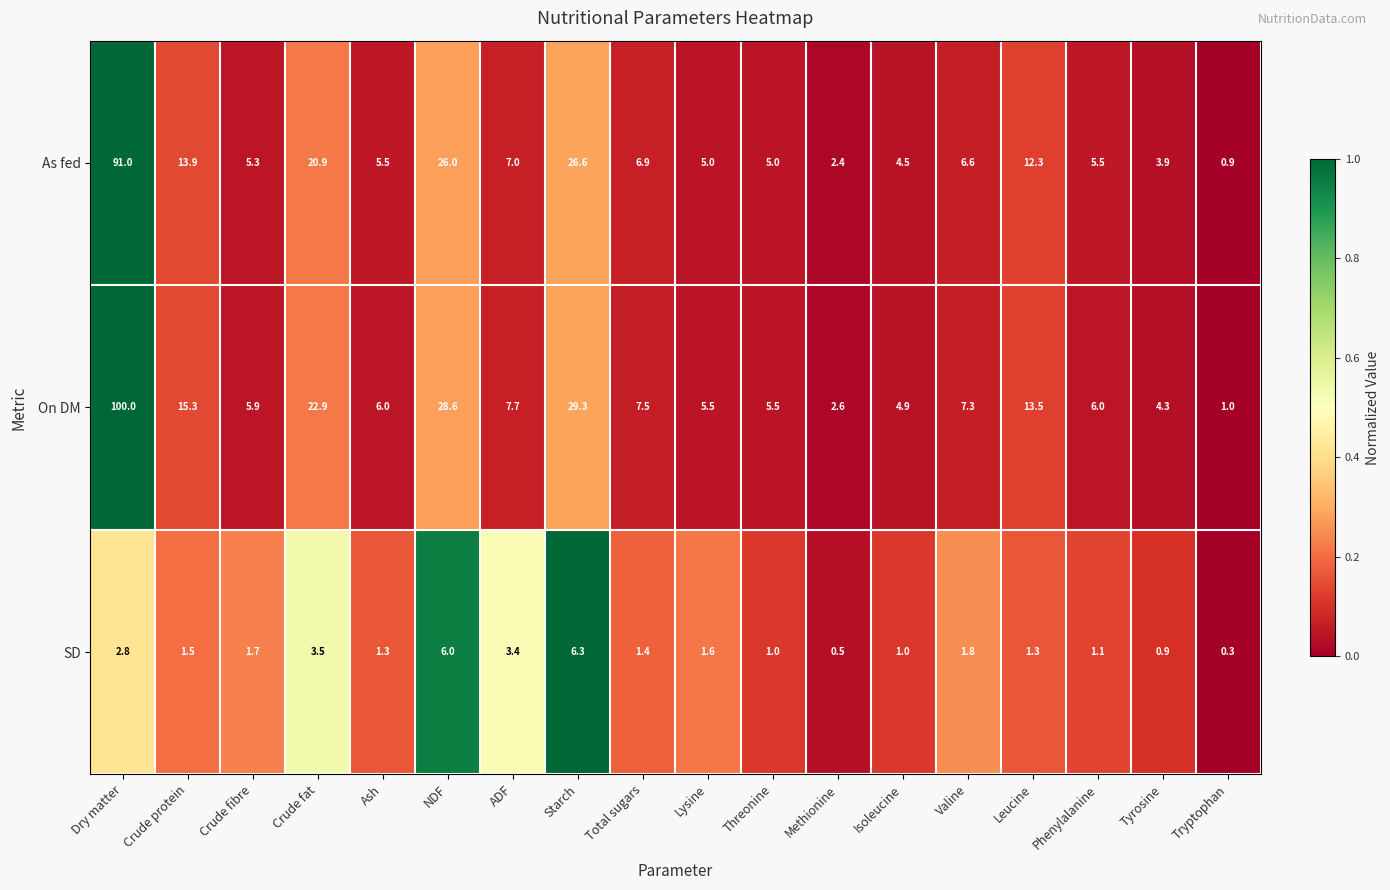

True or false: SD has a value of 0.9 at Tyrosine.

True